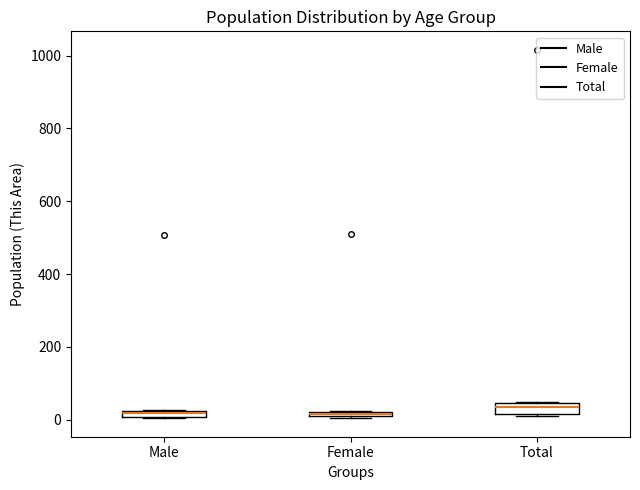

Where is the lower edge of the box for Male on the y-axis? The values are not printed on the chart, so give them approximately, as read against the axis.

0